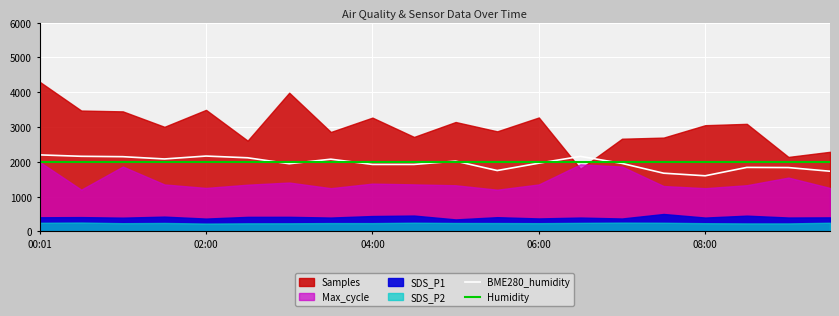

What position from the right is 18?

2